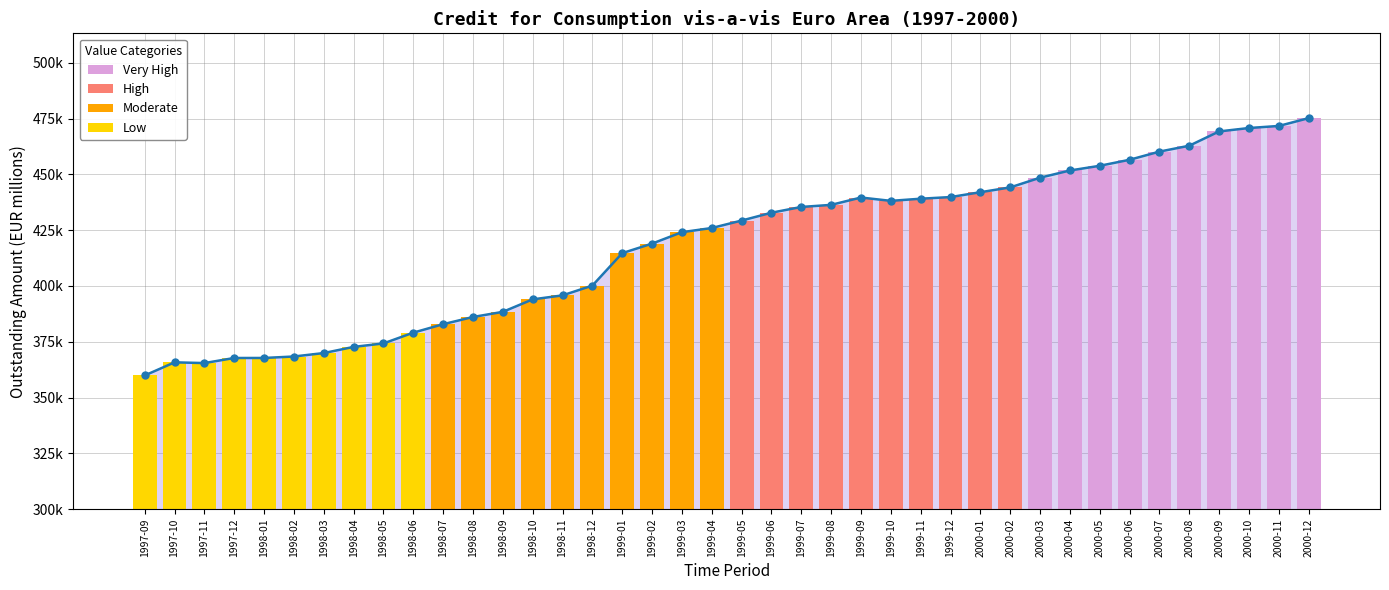

What is the average value?

417991.3